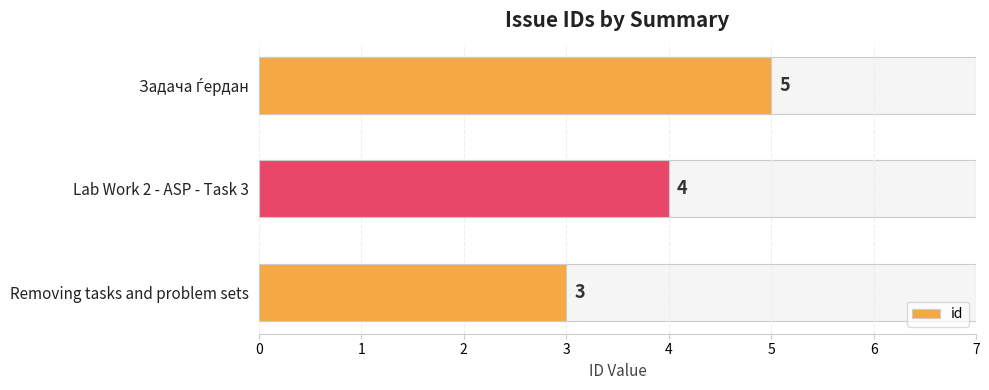

What is the greatest value displayed?

5